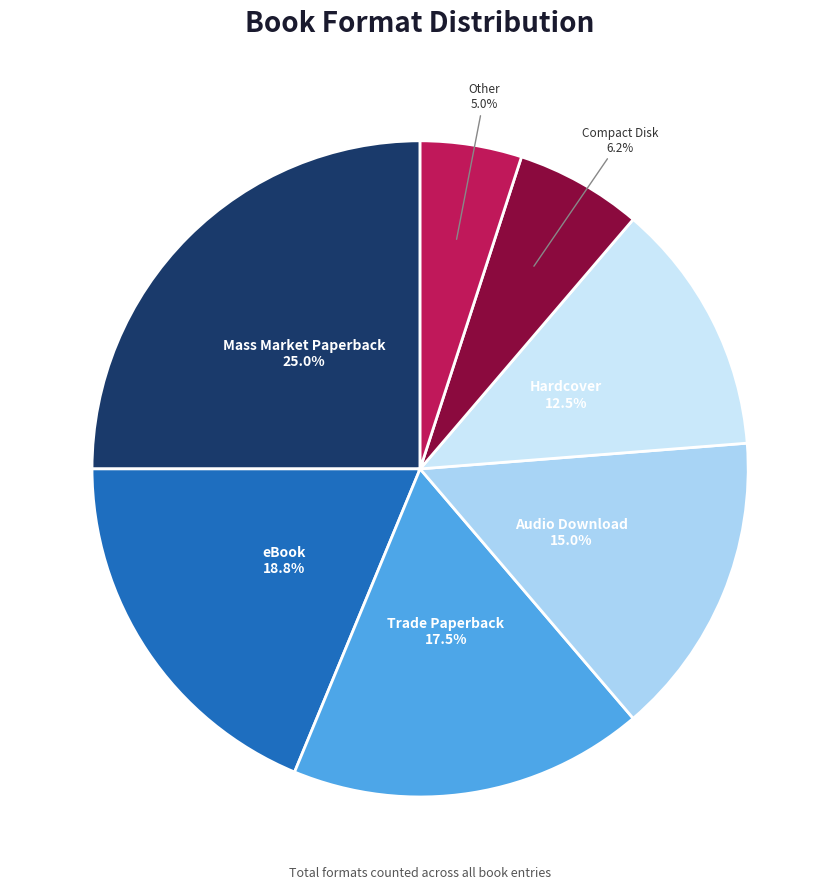

What is the largest slice in the pie chart?

Mass Market Paperback